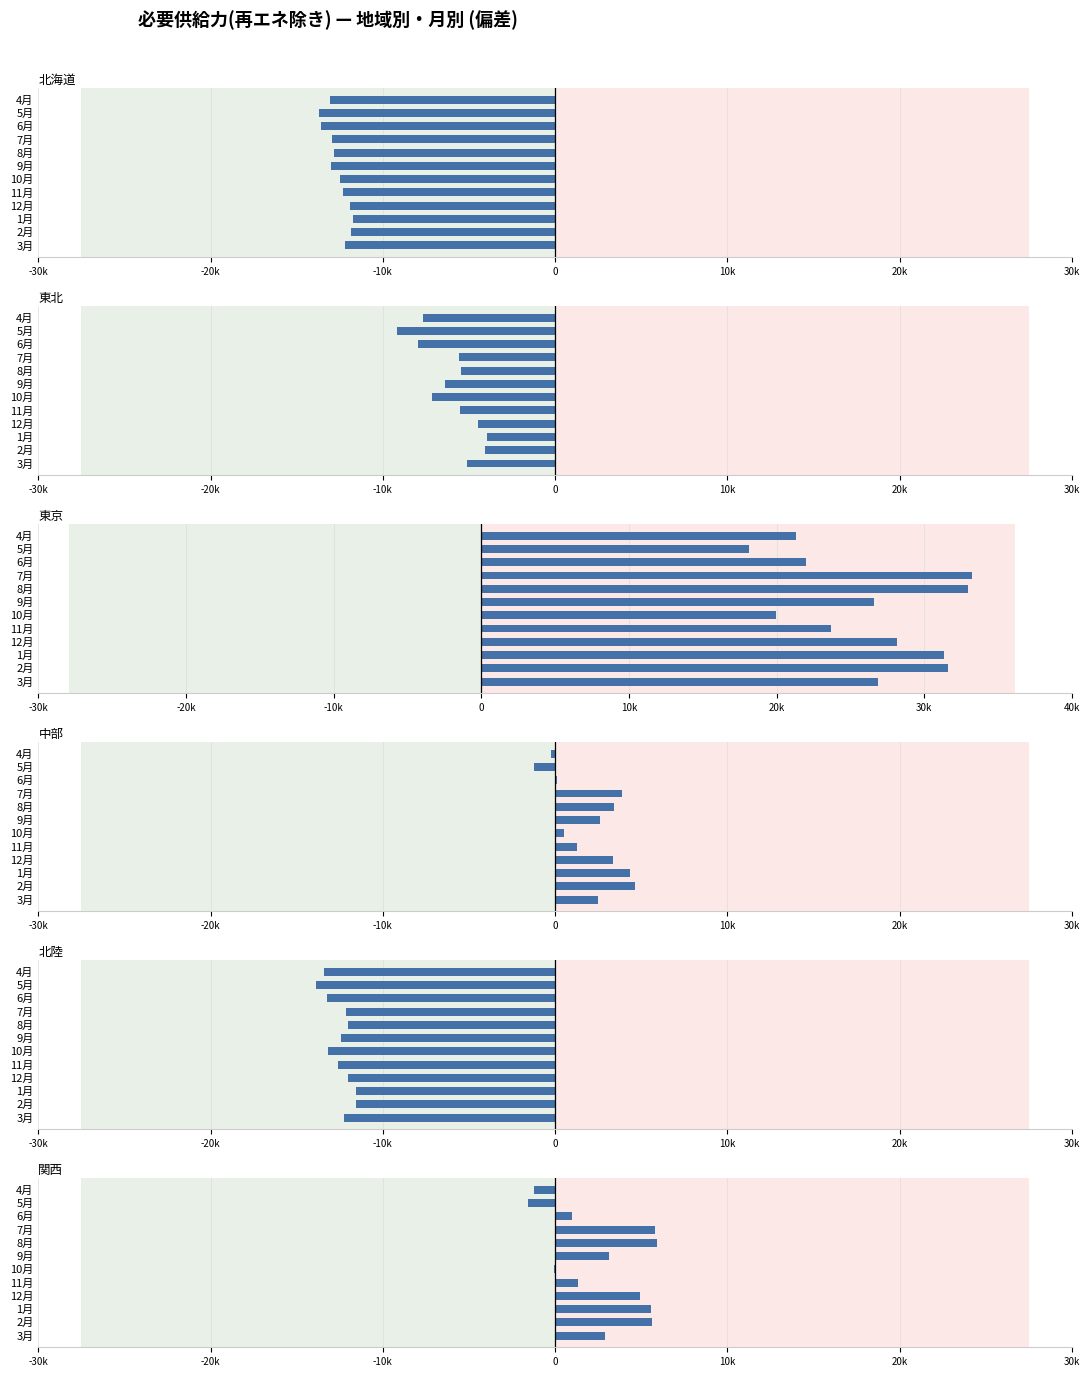

What is the smallest value displayed?

-13858.3